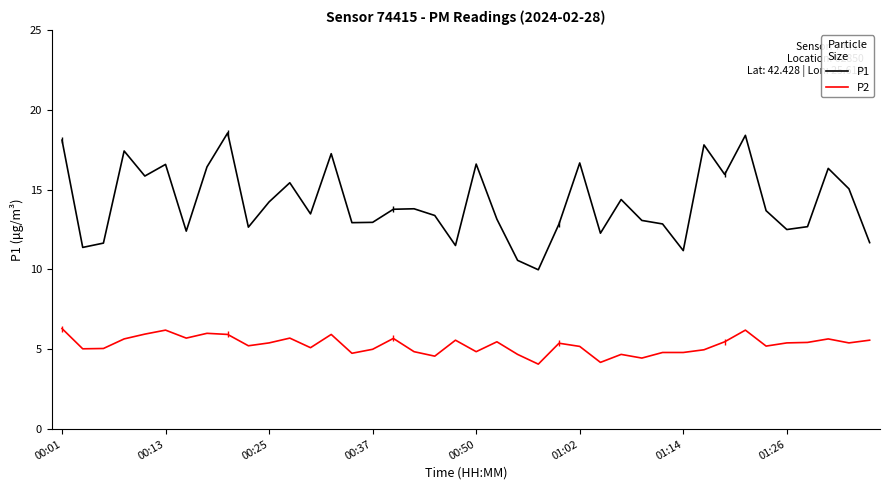

Which series has the largest total across all categories?

P1